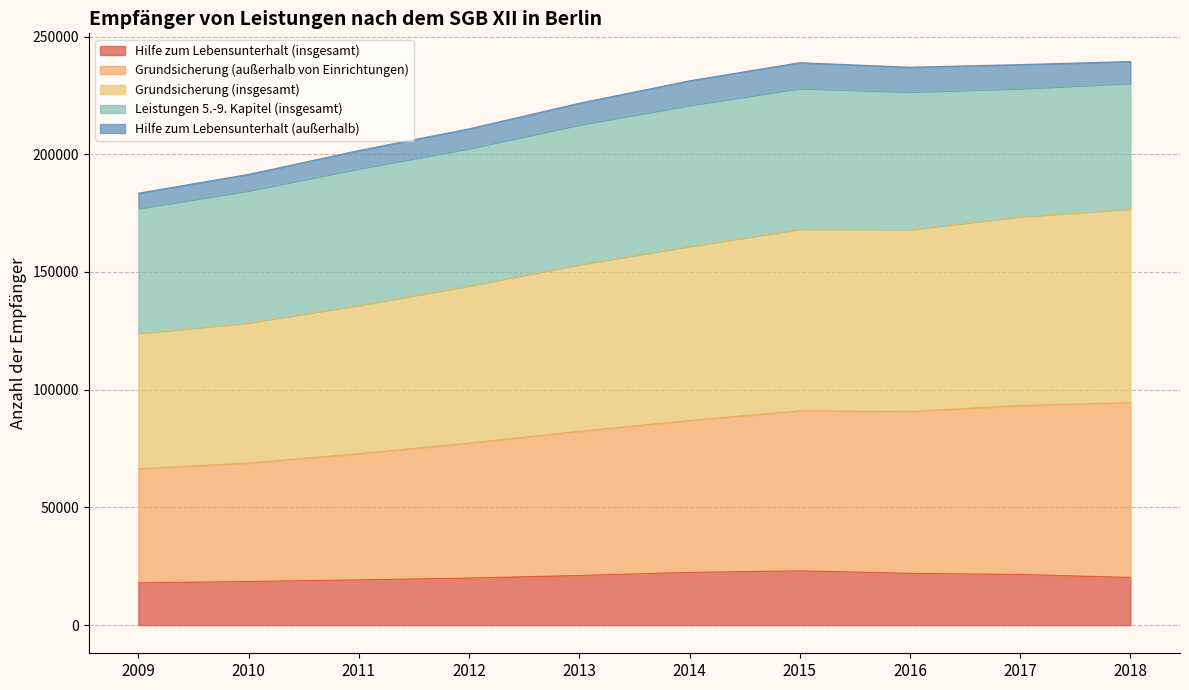

What is the highest value of the Hilfe zum Lebensunterhalt (insgesamt) series?

23037